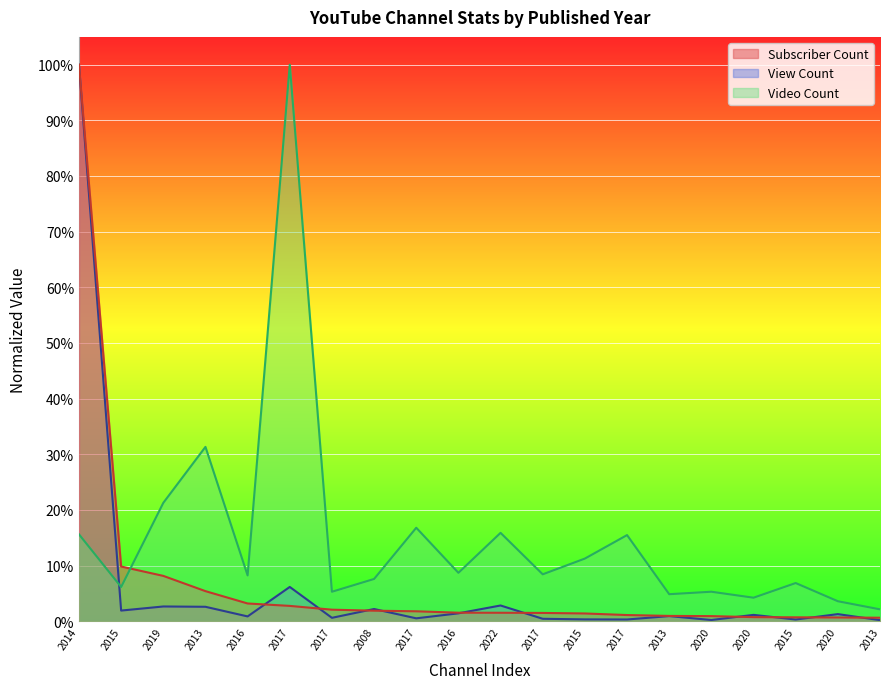

Between 2014 and 2019, which is larger?

2014